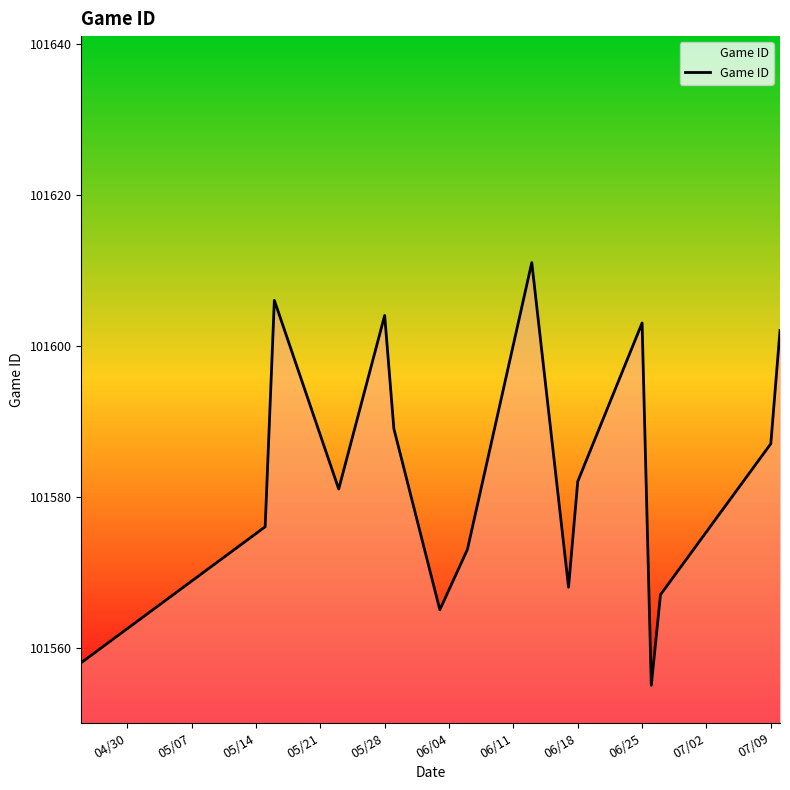

The Game ID series shows 68600 at 06/18. True or false?

False